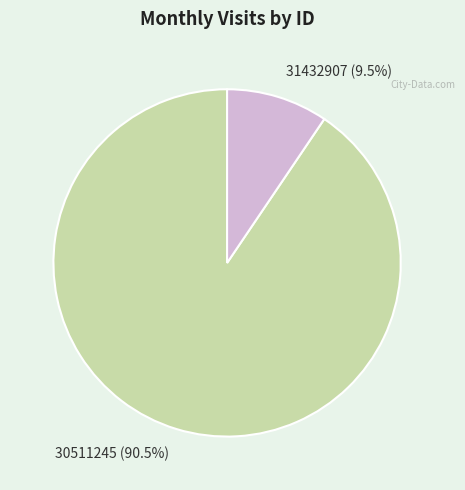

How many slices are in this pie chart?

2